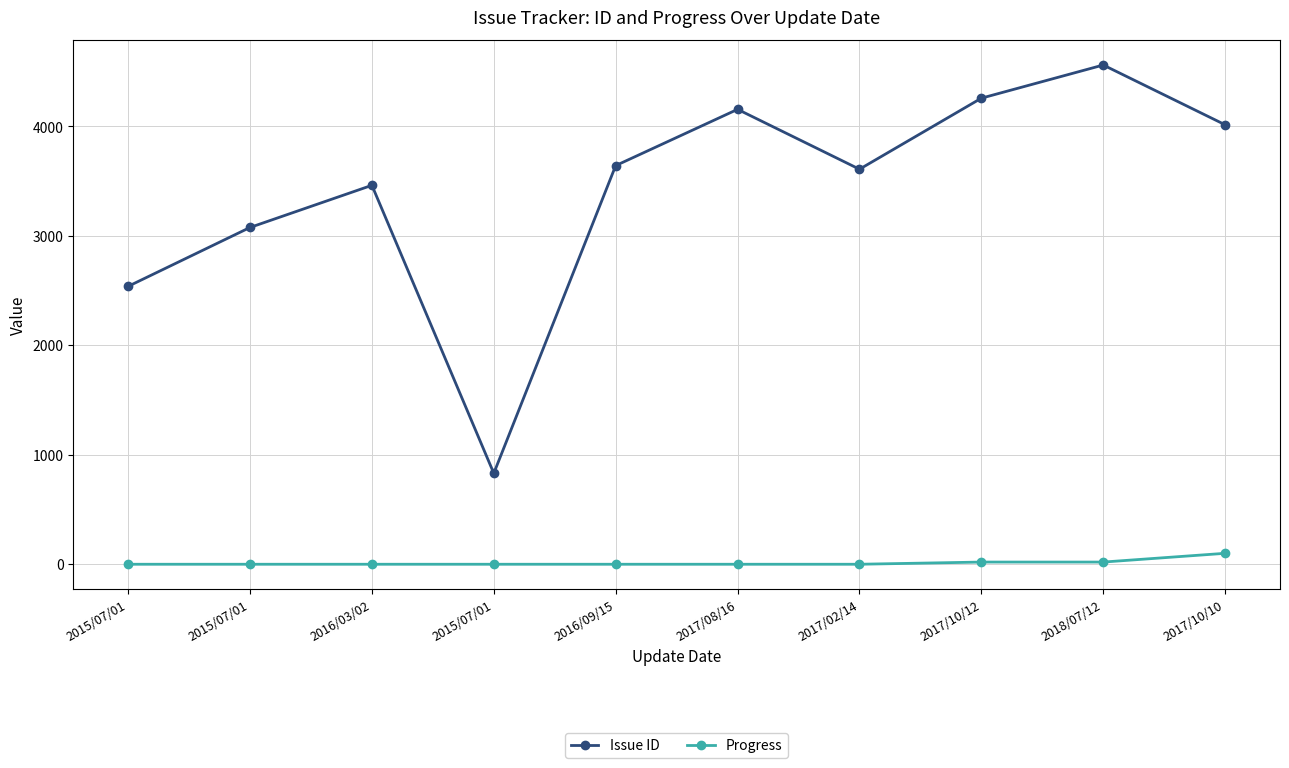

Read the Issue ID value at 2015/07/01, to the nearest 50.

3100